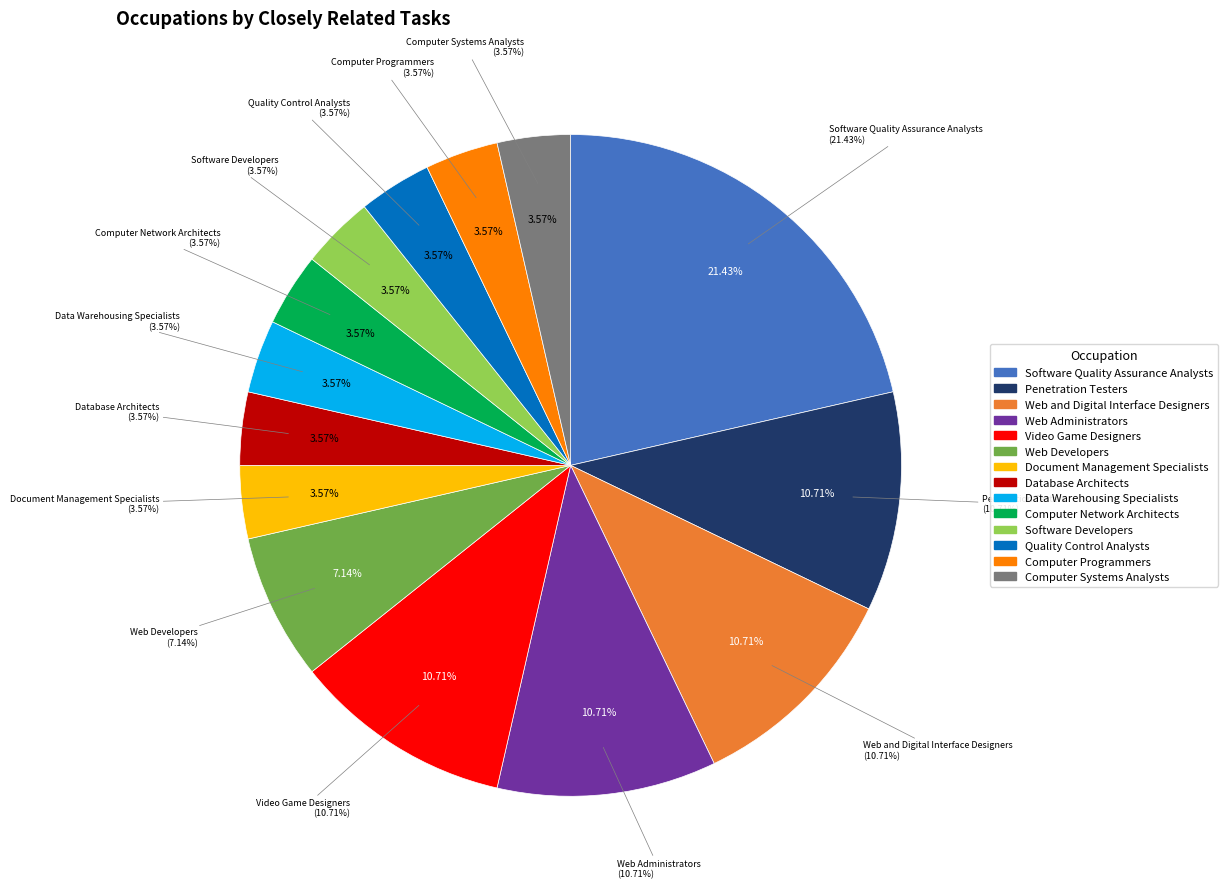

Which category has the smallest portion of the pie?

Document Management Specialists